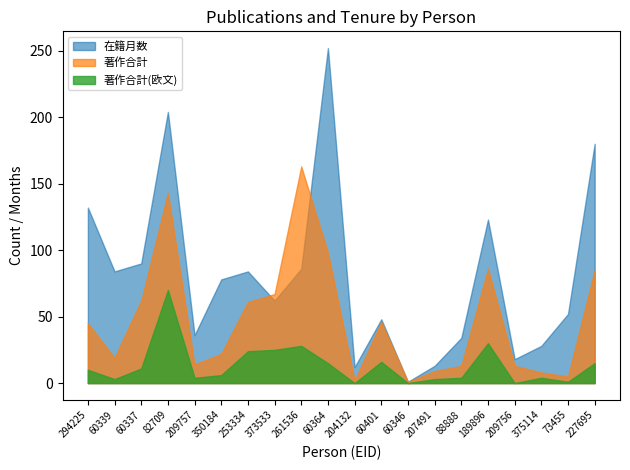

Reading right to left, list all the values displayed in this chart.

著作合計: 85	5	8	13	86	13	9	1	46	2	98	163	67	61	22	14	143	62	19	45
在籍月数: 180	52	28	18	123	34	13	1	48	12	252	86	62	84	78	36	204	90	84	132
著作合計(欧文): 15	1	4	0	30	4	3	0	16	0	15	28	25	24	6	4	70	11	3	10